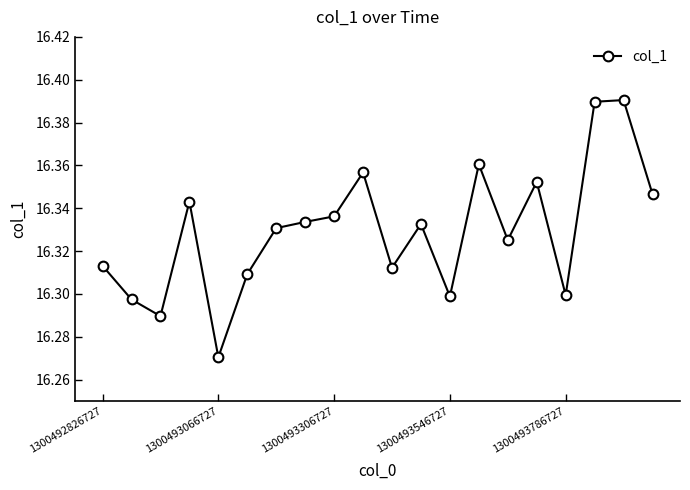

How many values are between 16 and 17?

20